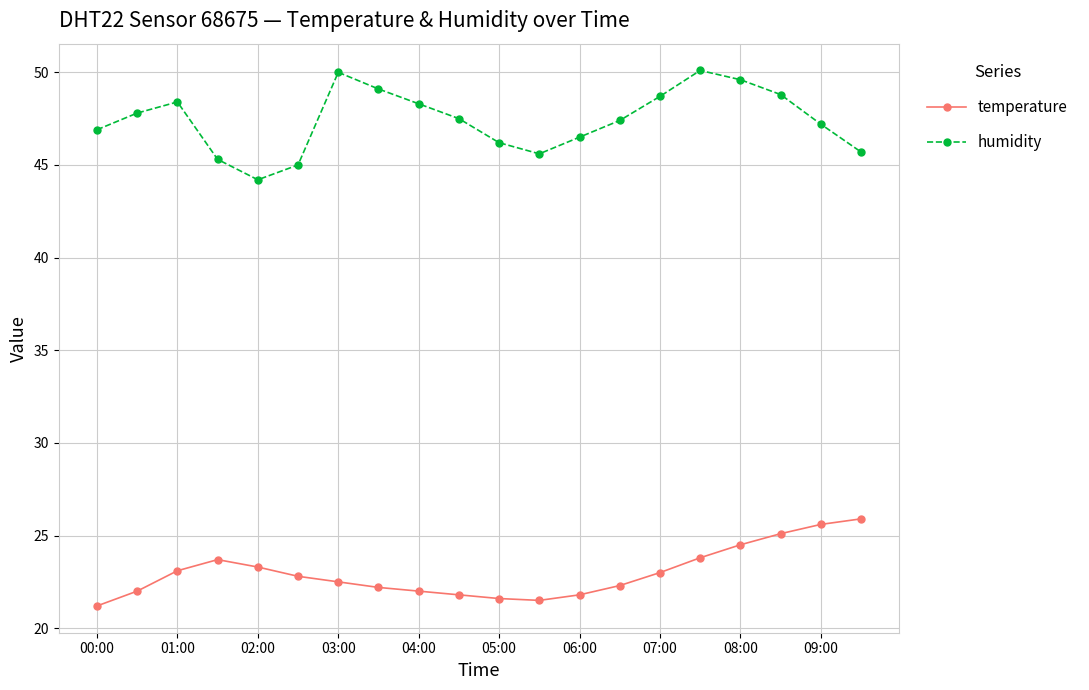

True or false: humidity and temperature cross at least once.

False